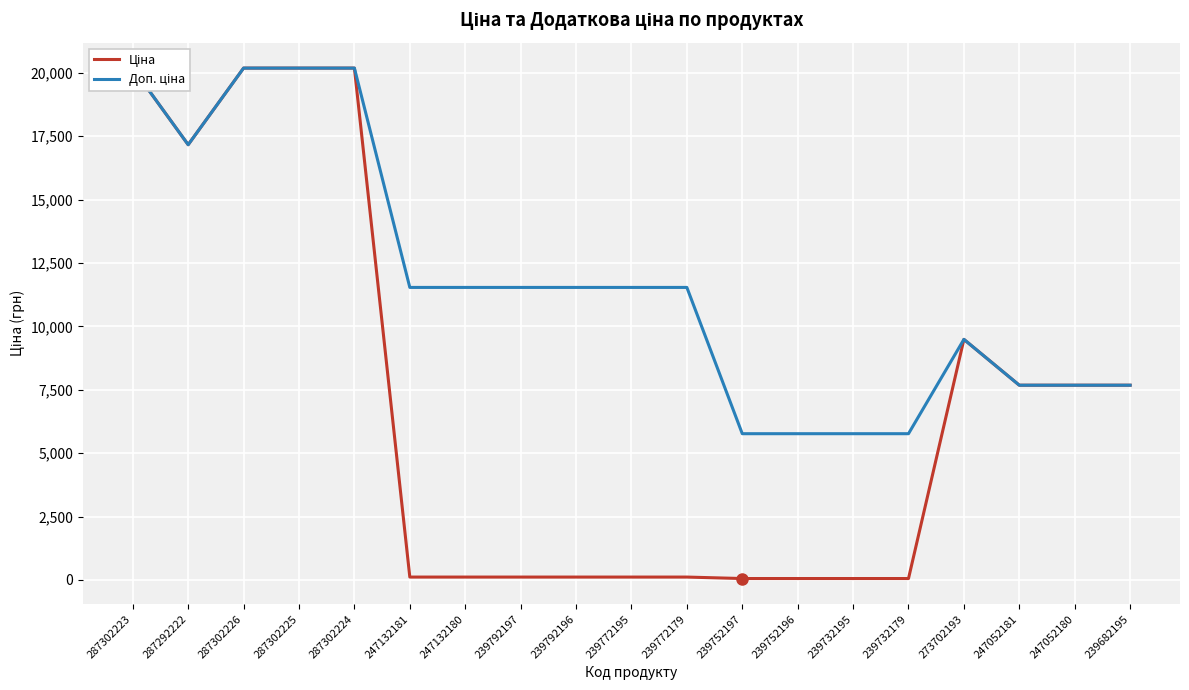

At how many categories does at least one series exceed 19692?

4